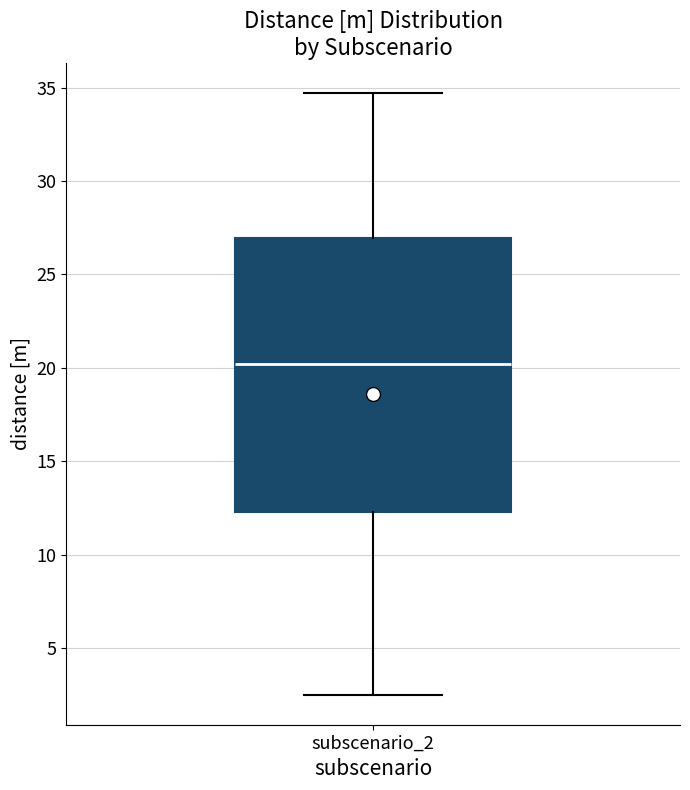

Transcribe this box plot: give where the median line is, the range the box spans, and where the two whiskers end, as read against the y-axis. The values are not printed on the chart, so give them approximately, as read against the axis.

median 20.0, box 12.5 to 27.0, whiskers 2.5 to 34.5